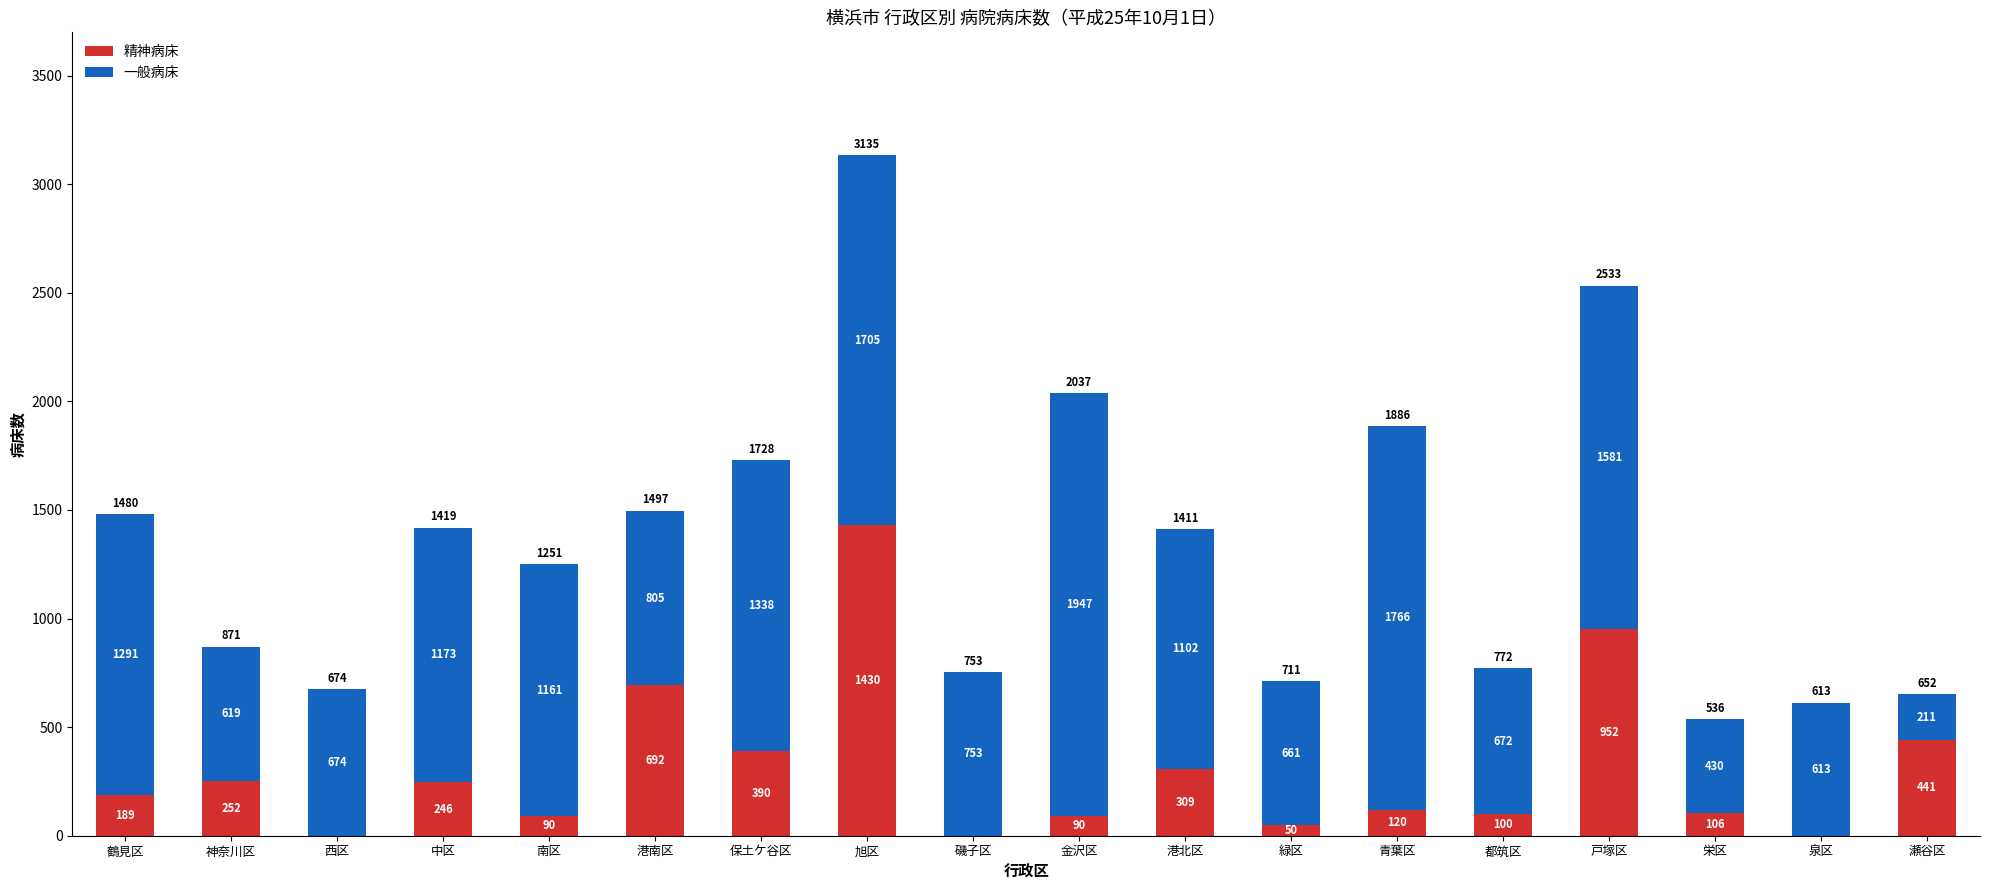

What is the difference between the 精神病床 values at 旭区 and 金沢区?

1340